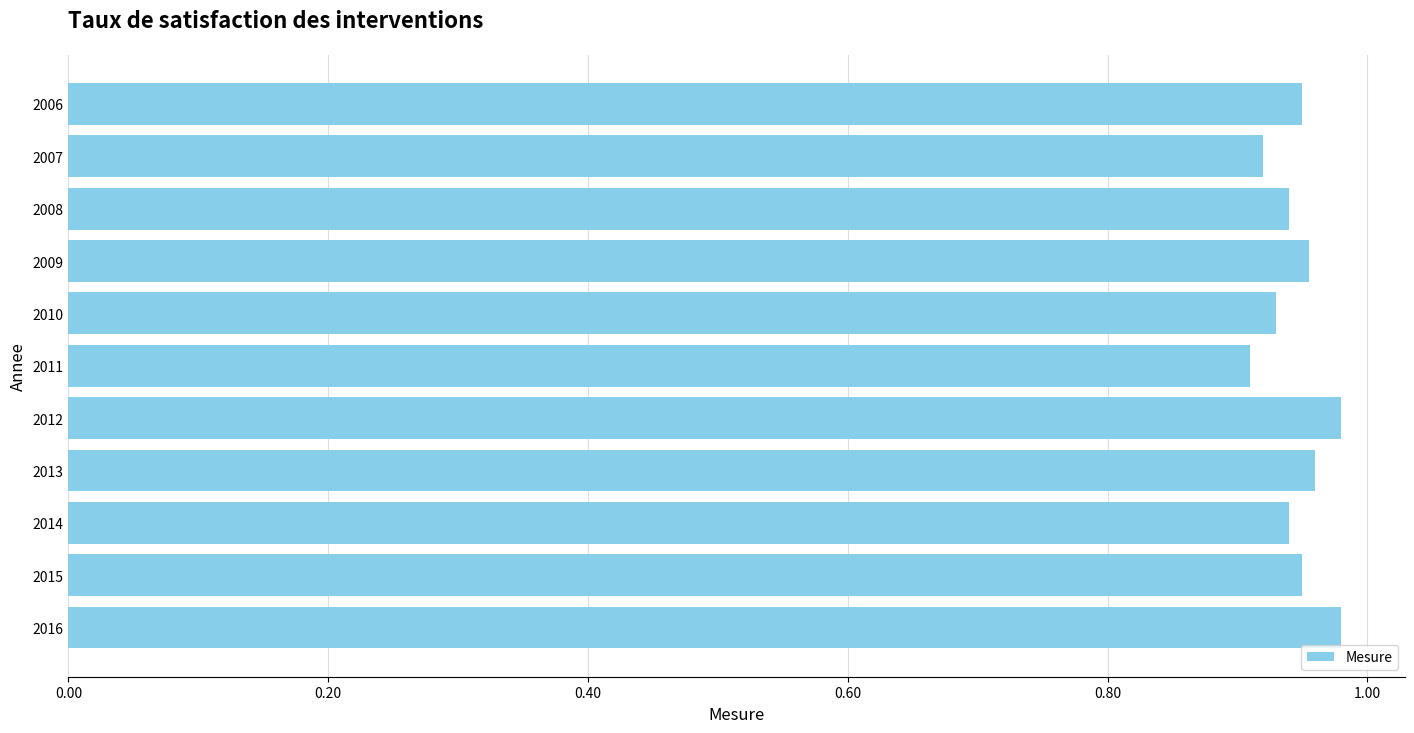

What is the sum of all values?

10.4